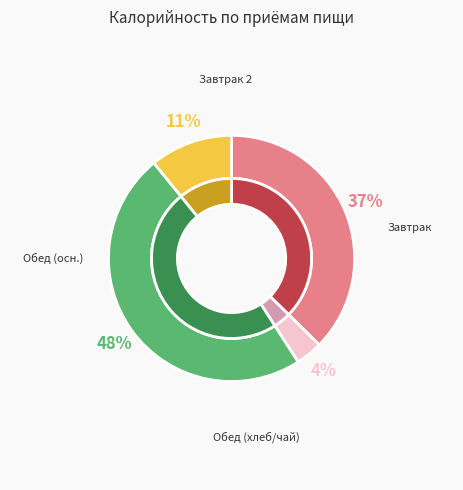

Is there a majority slice in this chart?

No